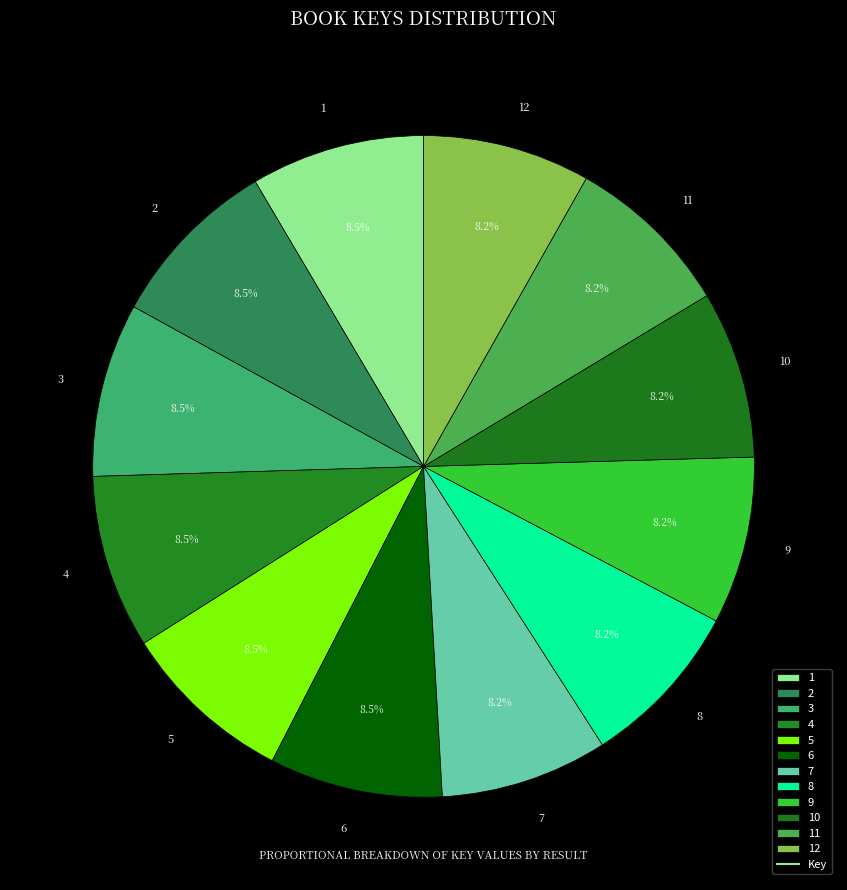

What is the ratio of the value at 10 to the value at 11?

1.0